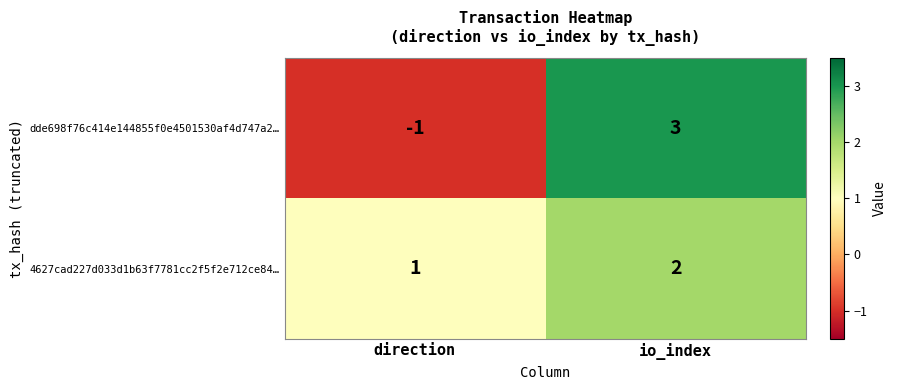

What is the approximate value of dde698f76c414e144855f0e4501530af4d747a2… at io_index?

3